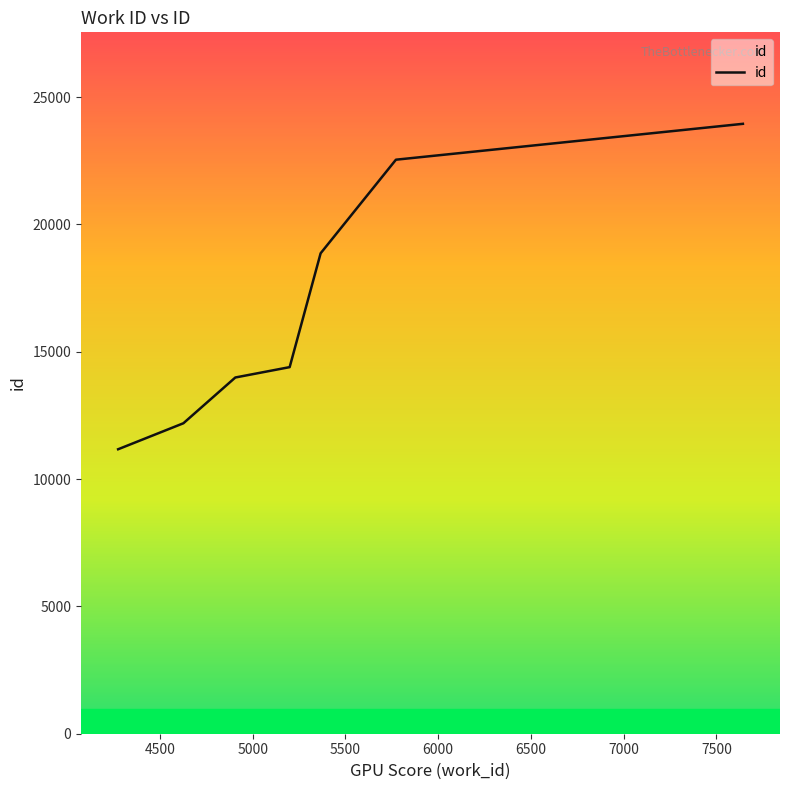

What is the difference between the second highest and minimum values?

11371